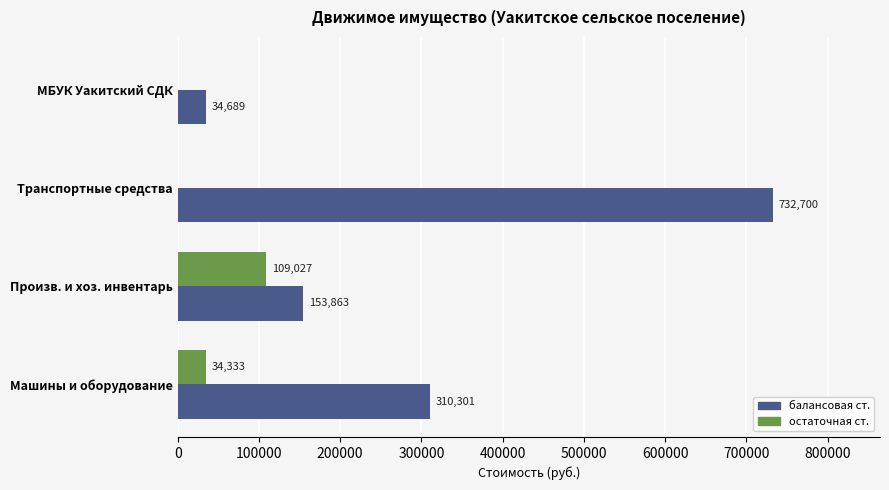

At which category is the sum across all series the highest?

Транспортные средства